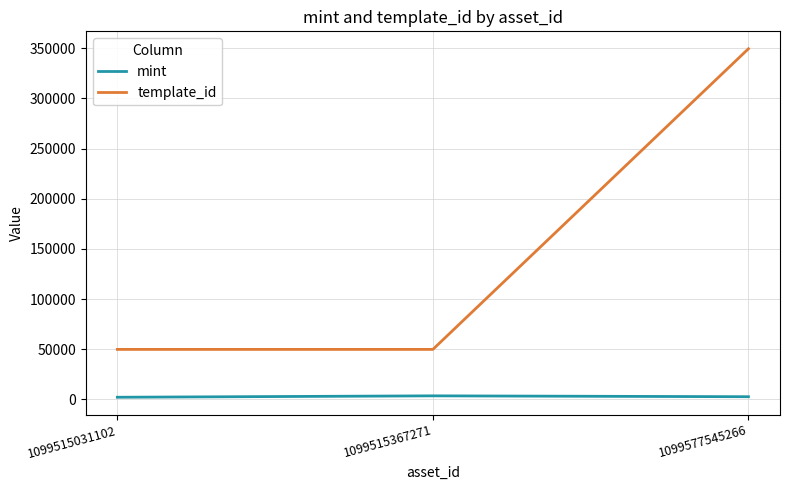

What is the difference between the maximum and minimum values in the template_id series?

299674